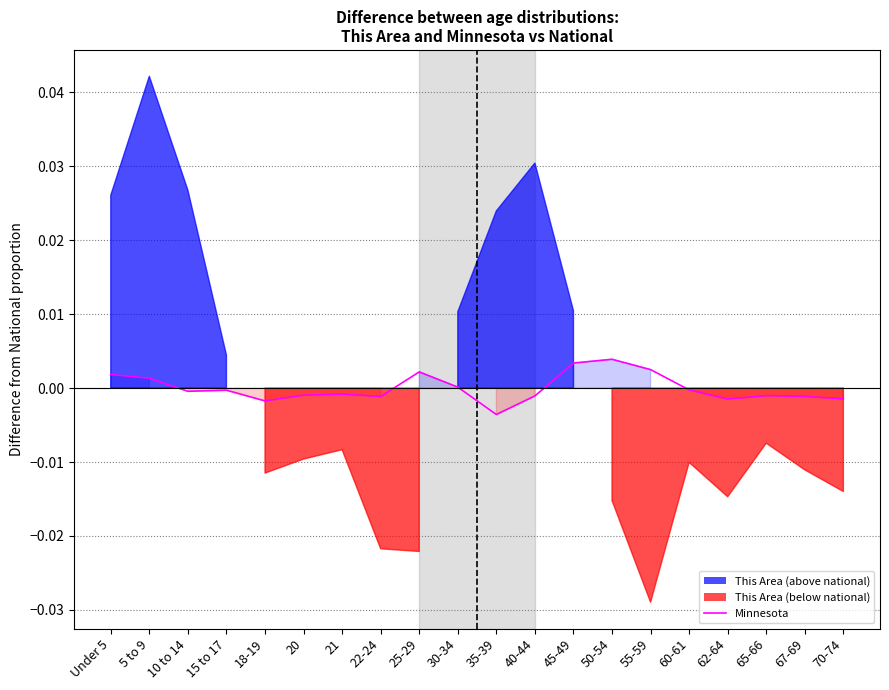

Where is the first local minimum?

10 to 14